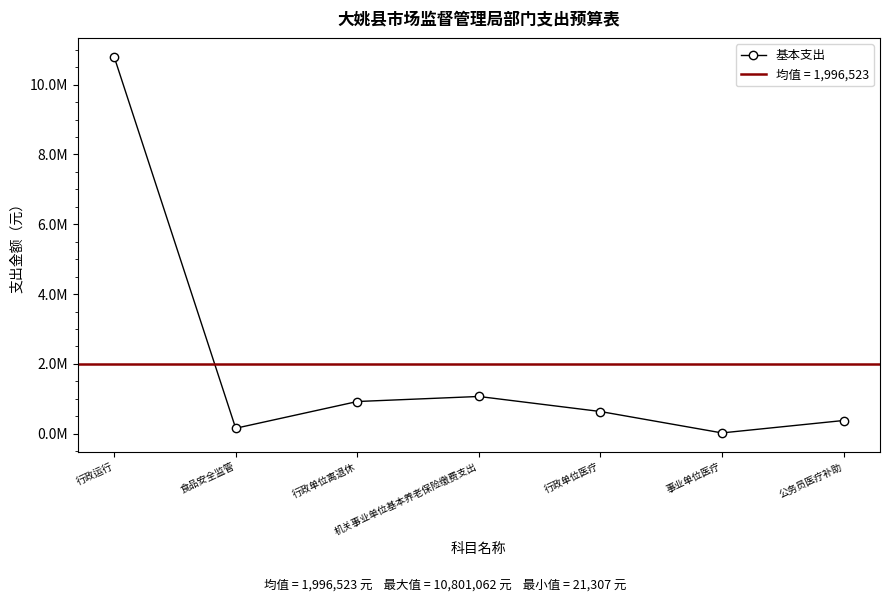

Which has a higher value, 机关事业单位基本养老保险缴费支出 or 公务员医疗补助?

机关事业单位基本养老保险缴费支出